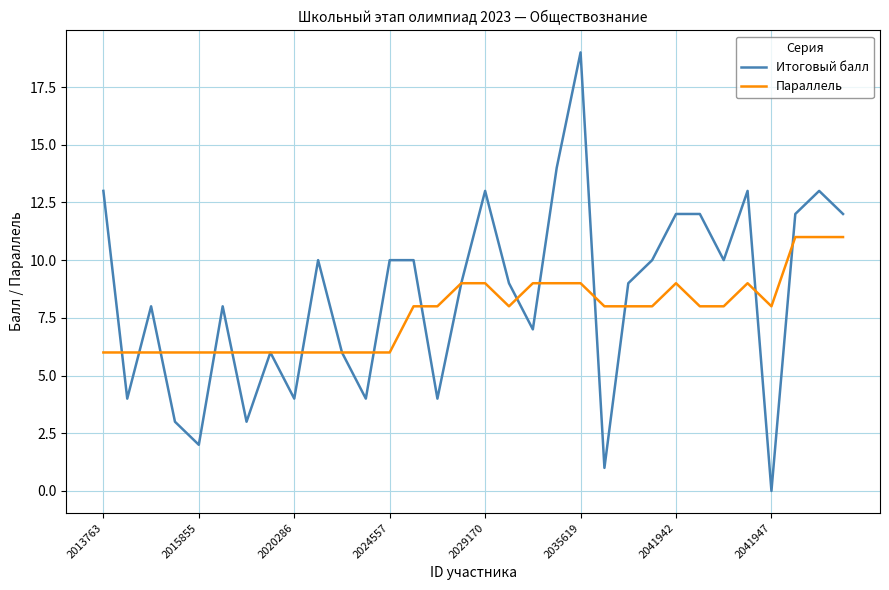

What is the lowest value of the Параллель series?

6